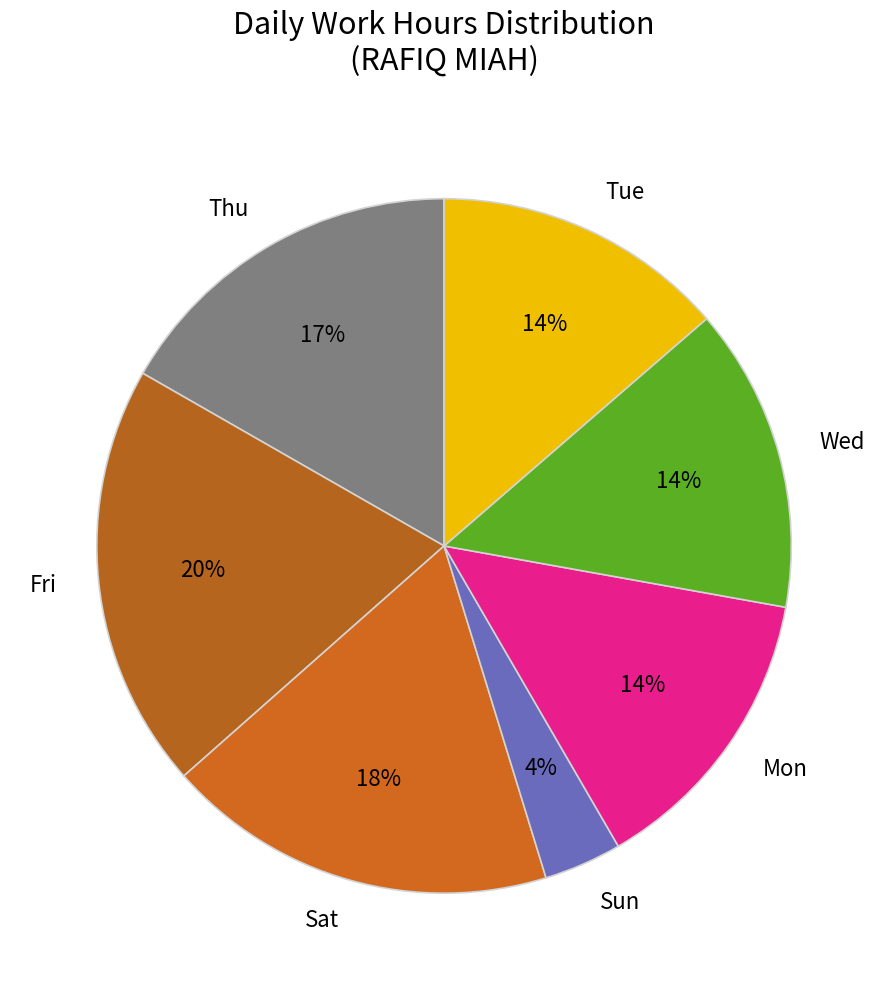

Count the number of slices in the pie.

7